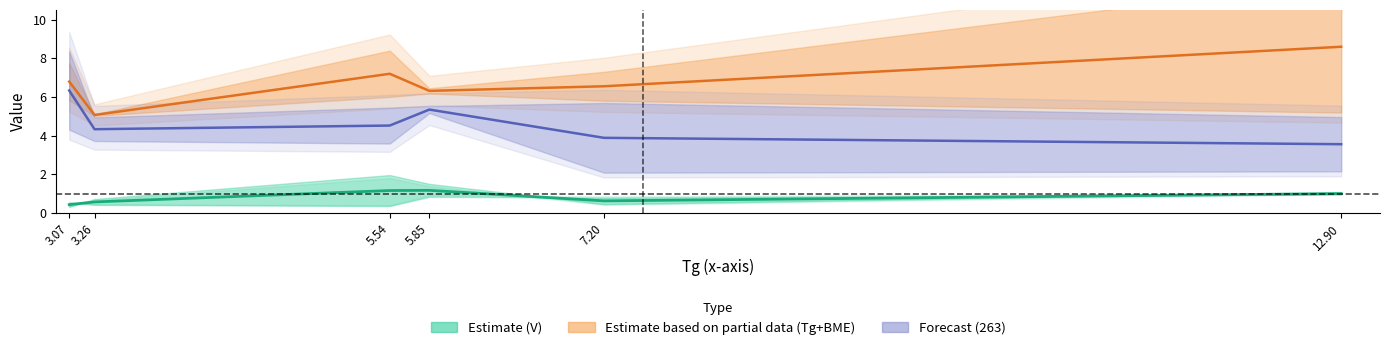

Which series has the widest spread of values?

Tg+BME